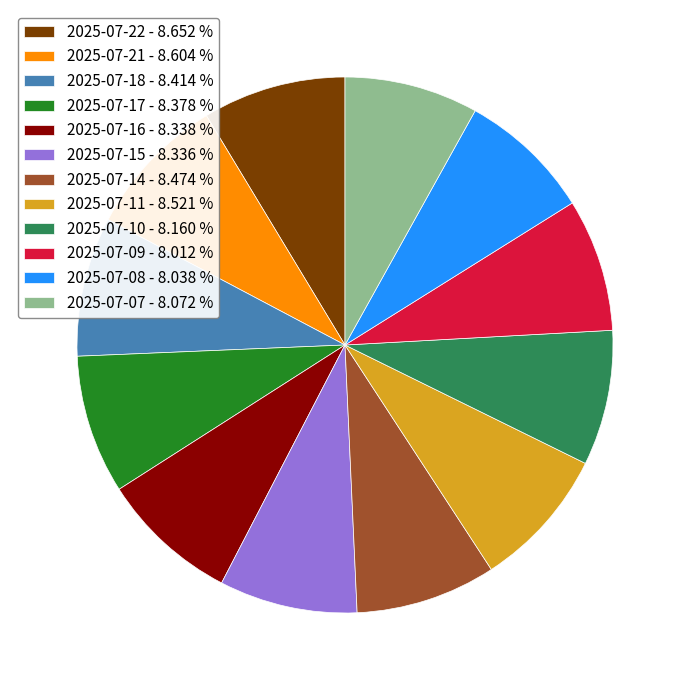

Is it true that 2025-07-07 is 1% of the pie?

False